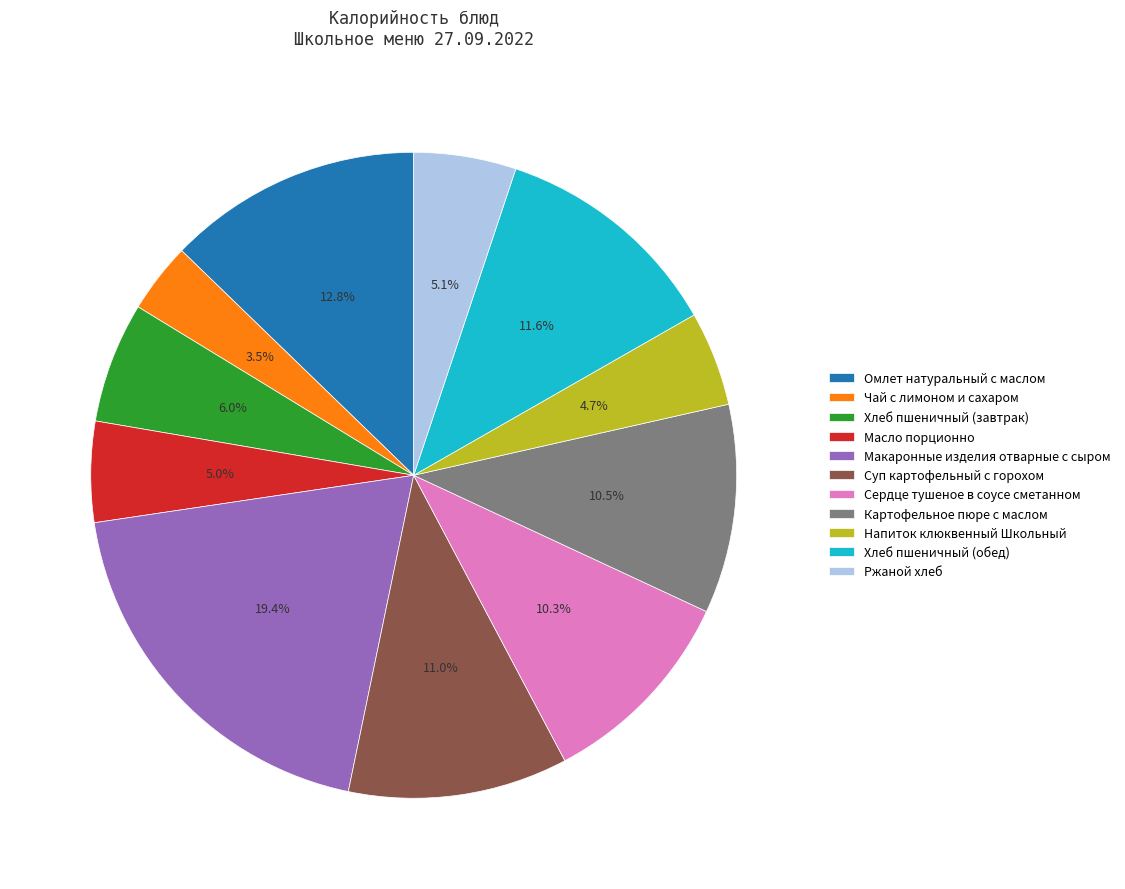

How many slices are in this pie chart?

11